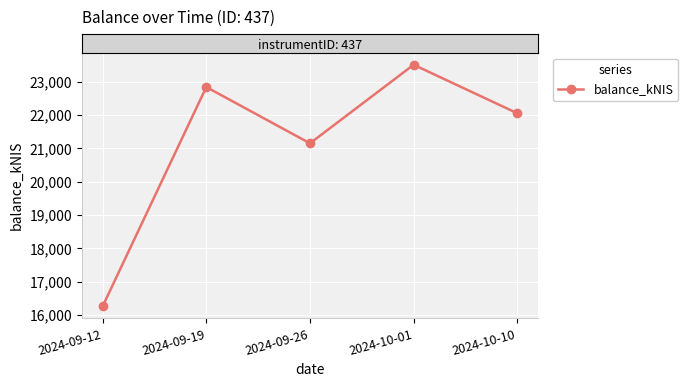

What is the difference between the values at 2024-09-26 and 2024-10-10?

902.8